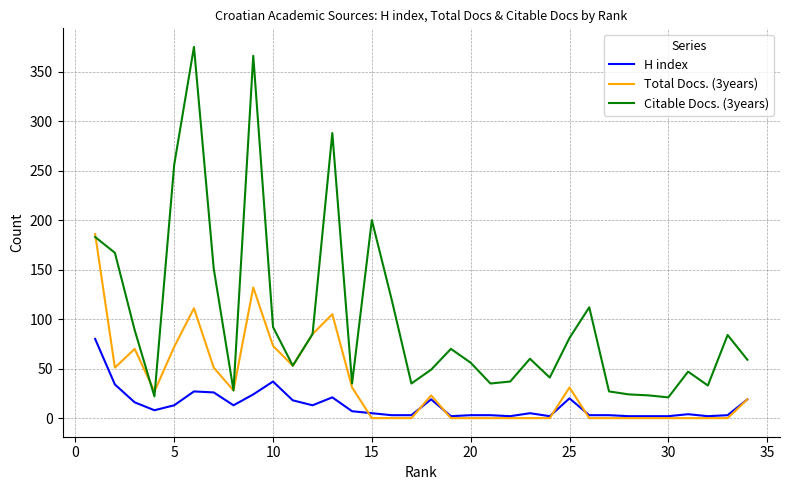

What is the highest value of the H index series?

80